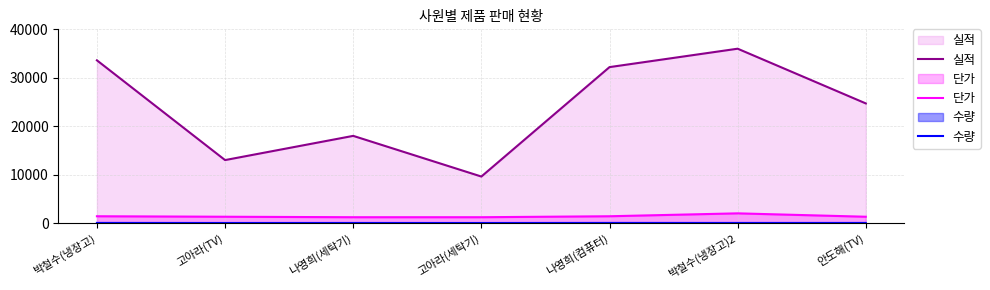

True or false: 실적 and 수량 cross at least once.

False